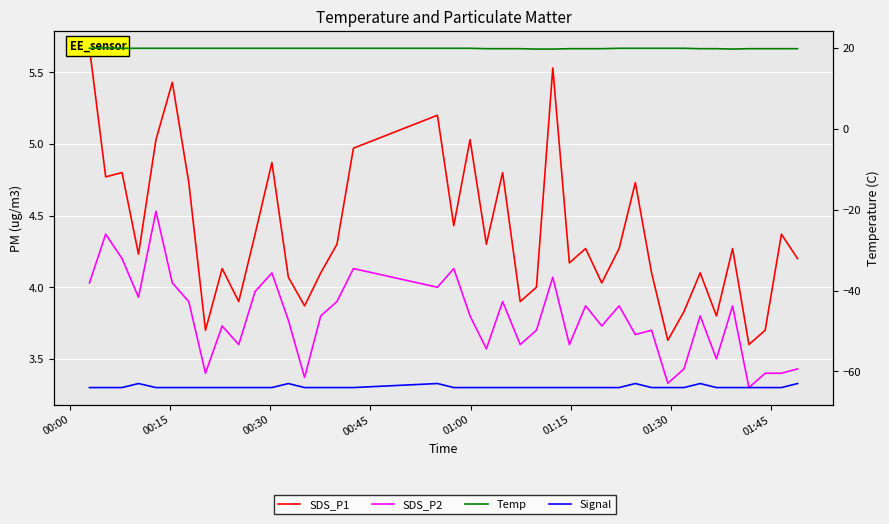

What is the average value of the SDS_P1 series?

4.4